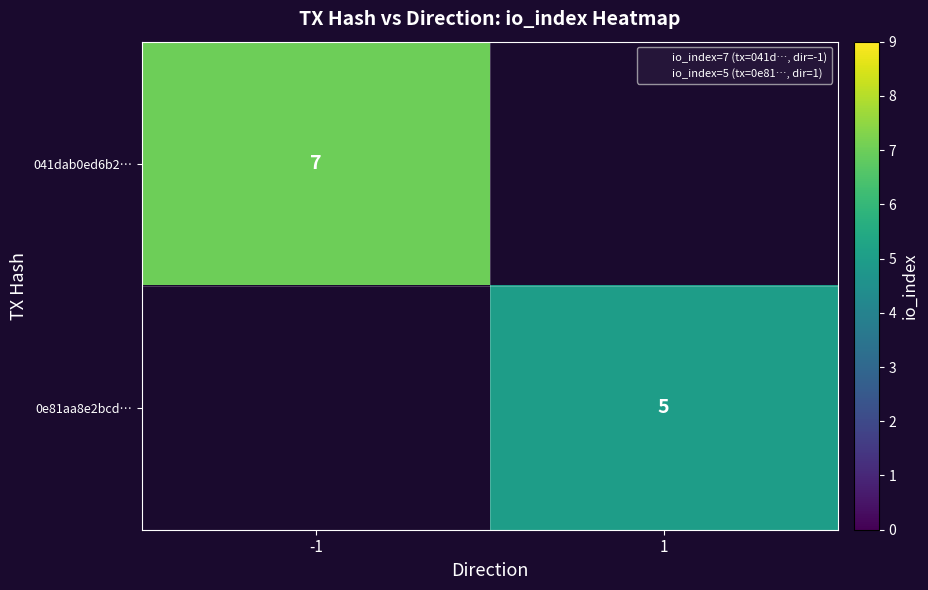

The value of 041dab0ed6b2… at -1 is 1.5. True or false?

False